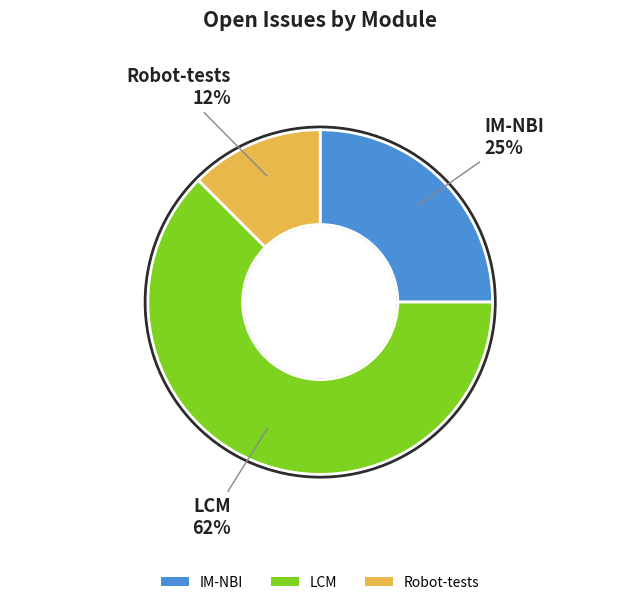

The Robot-tests slice represents 12% of the pie. True or false?

True